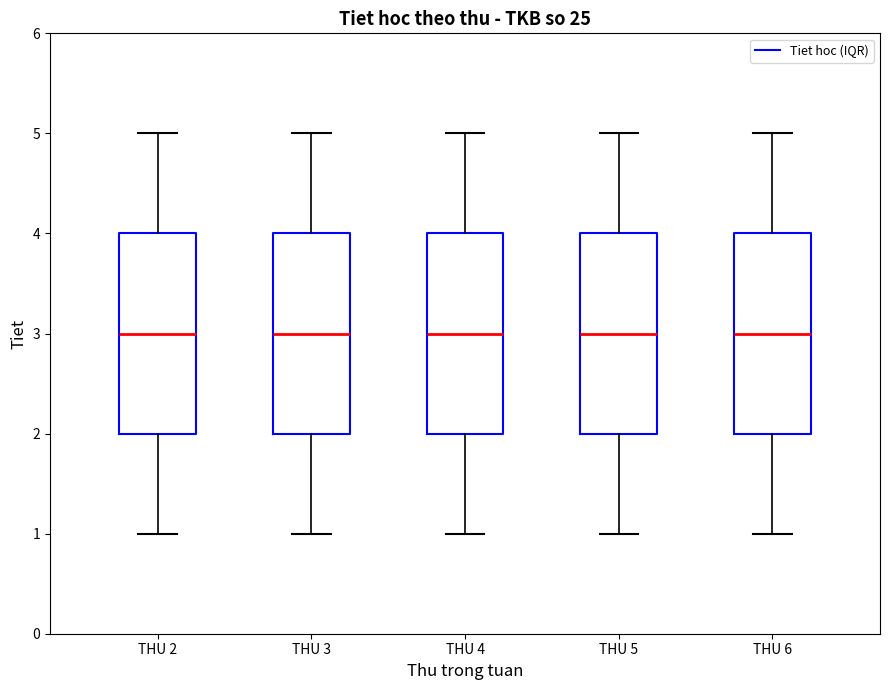

Reading left to right, transcribe this box plot: for each box, give where its median line is, the range the box spans, and where its two whiskers end, as read against the y-axis. The values are not printed on the chart, so give them approximately, as read against the axis.

THU 2: median 3, box 2 to 4, whiskers 1 to 5
THU 3: median 3, box 2 to 4, whiskers 1 to 5
THU 4: median 3, box 2 to 4, whiskers 1 to 5
THU 5: median 3, box 2 to 4, whiskers 1 to 5
THU 6: median 3, box 2 to 4, whiskers 1 to 5